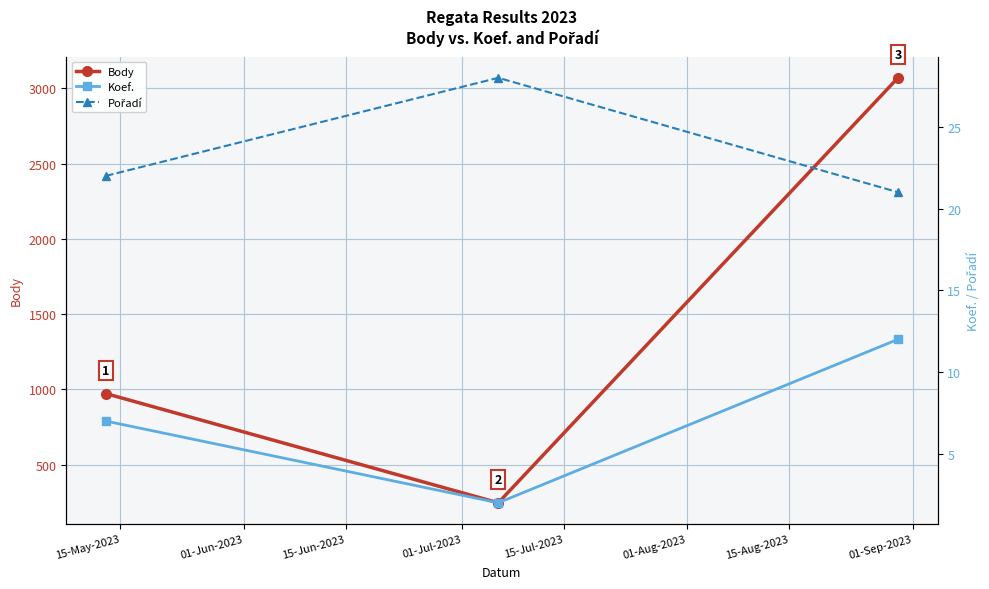

What is the maximum value shown in the chart?

3071